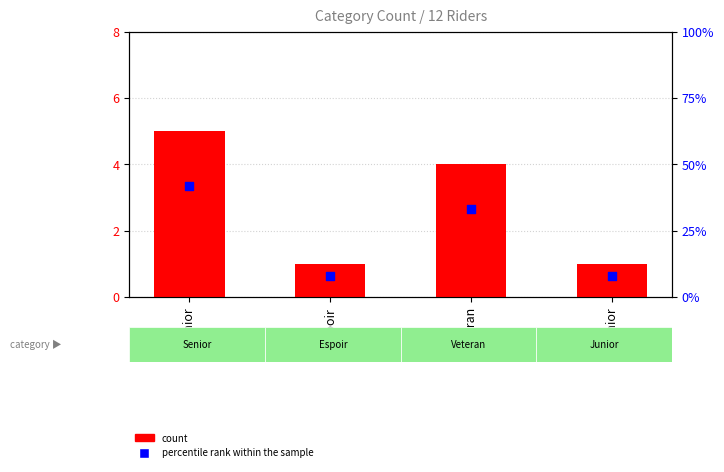

At how many categories does at least one series exceed 15?

2